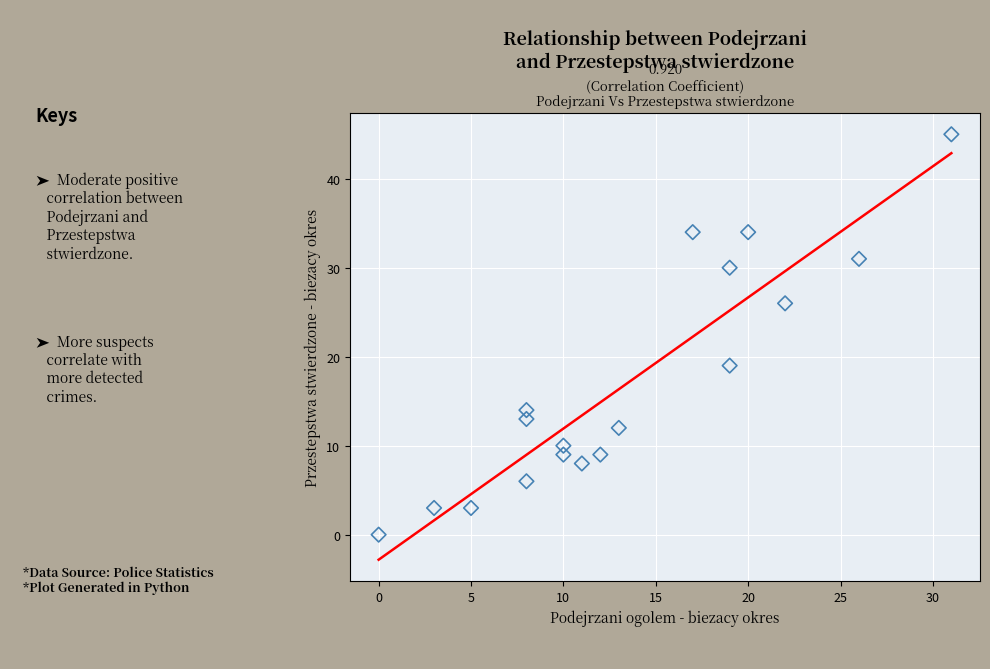

What is the range of Y values (max minus min)?

45